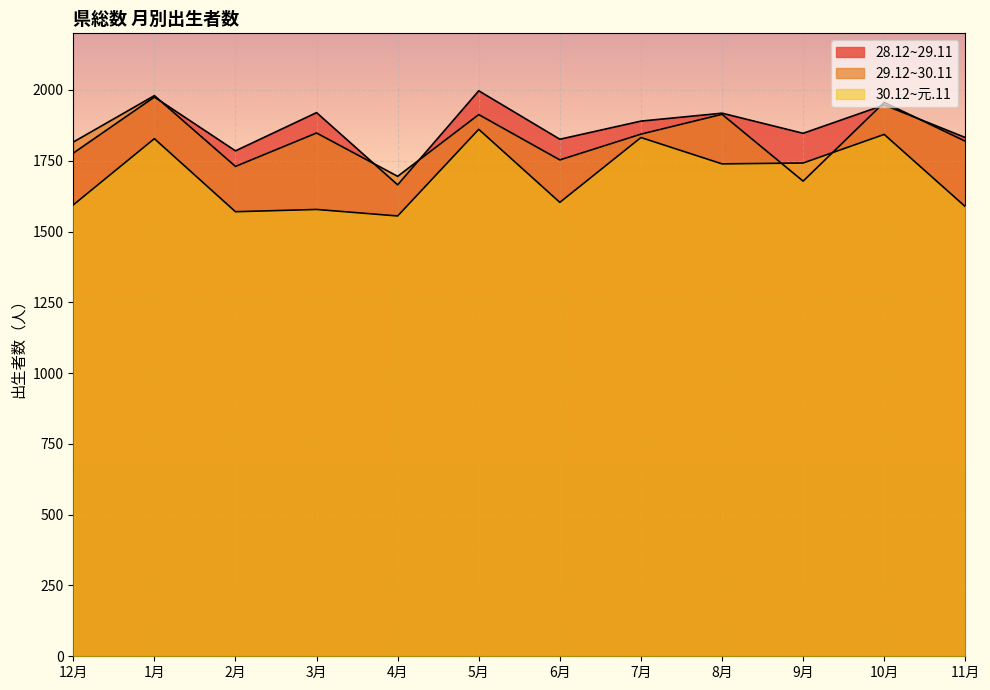

At how many categories does at least one series exceed 1632?

12